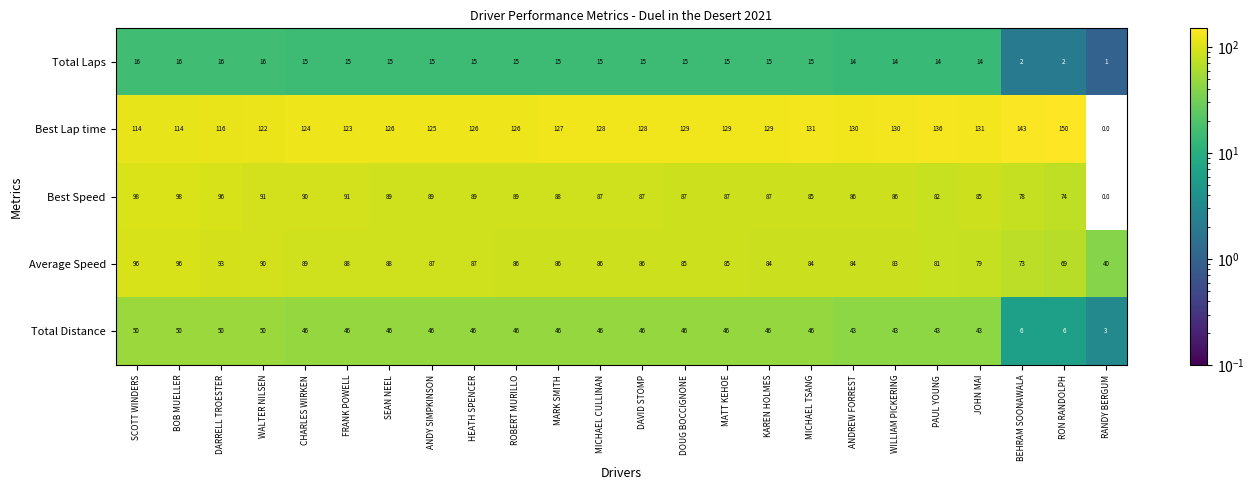

True or false: Average Speed has a value of 87 at ANDY SIMPKINSON.

True